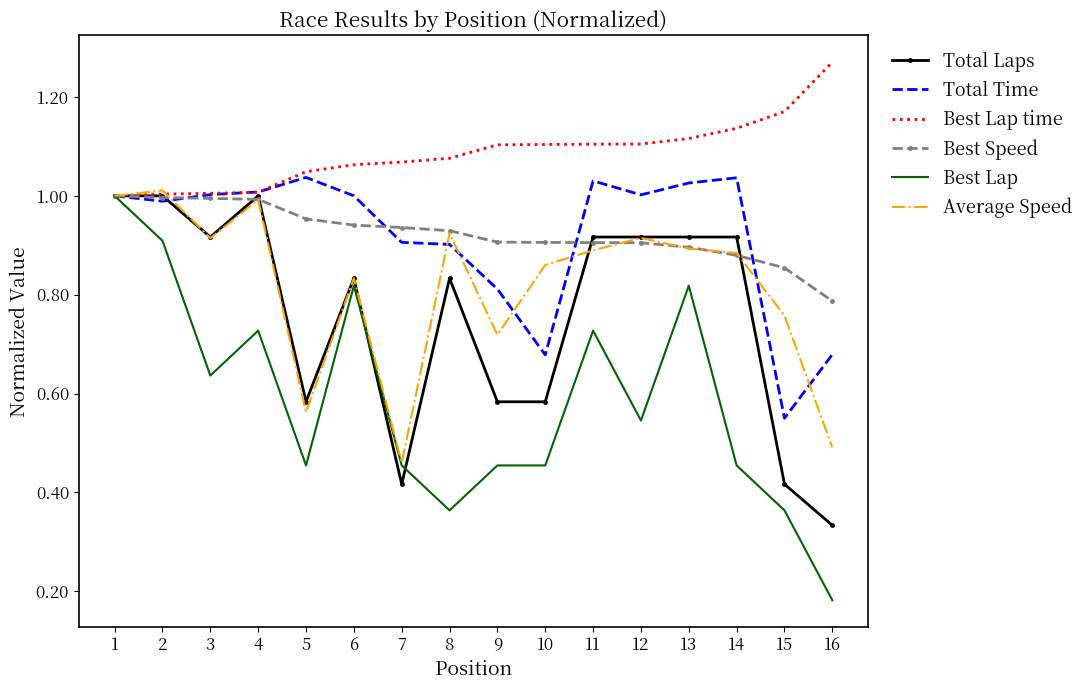

What is the difference between the Average Speed values at 6 and 8?

0.1